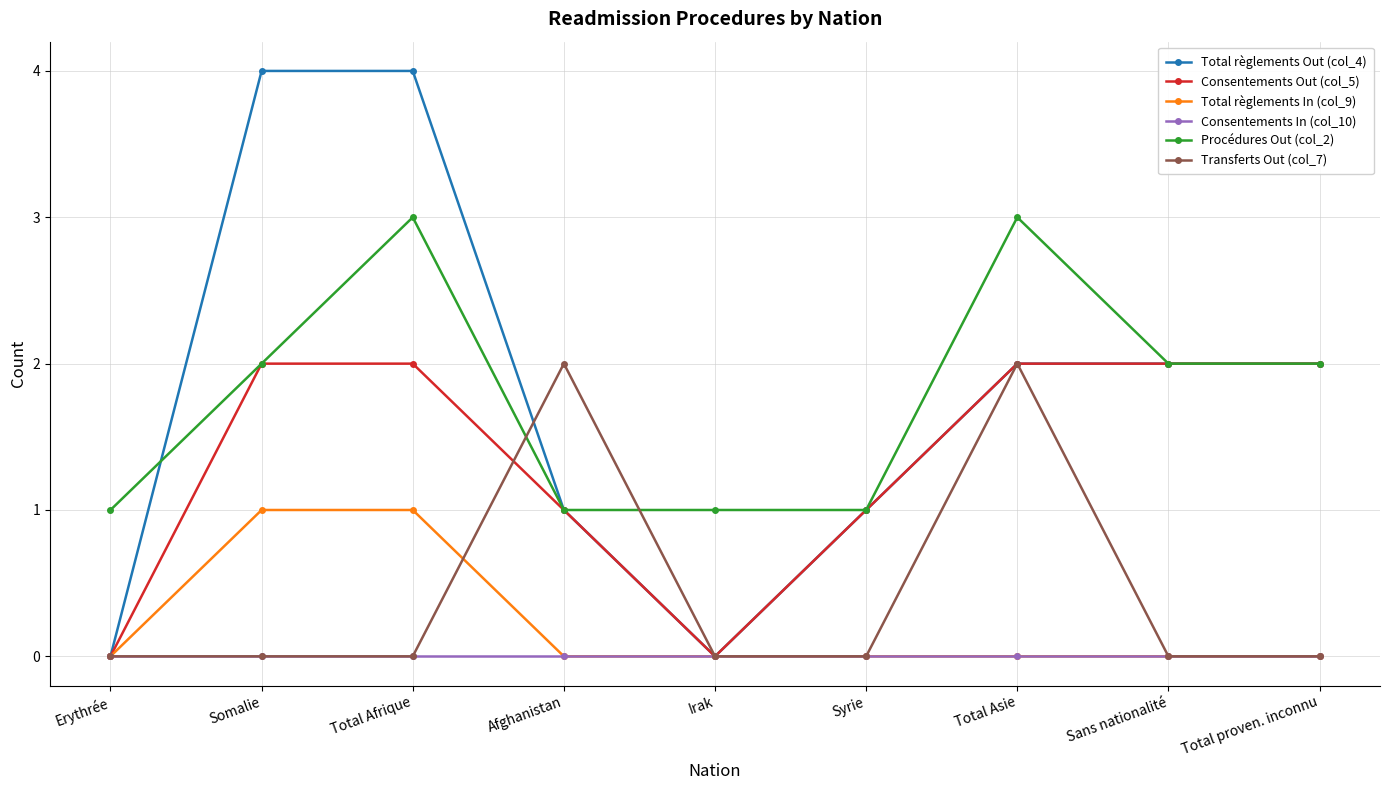

What is the value of the Procédures Out (col_2) point at the 2nd from the left?

2